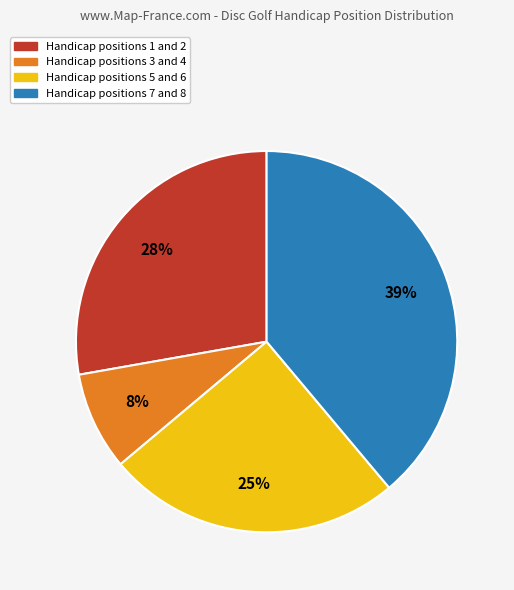

Which slice is the smallest?

Handicap positions 3 and 4